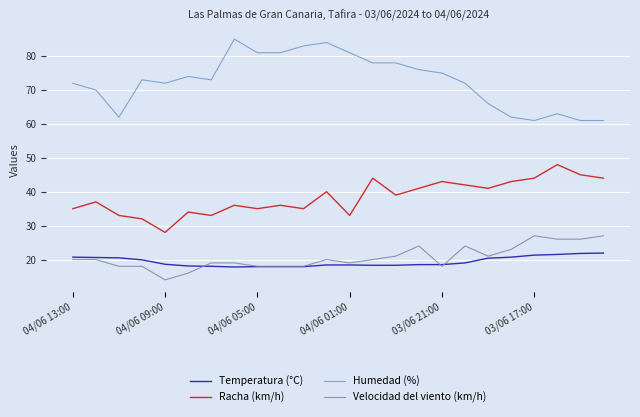

What is the highest value of the Racha (km/h) series?

48.0